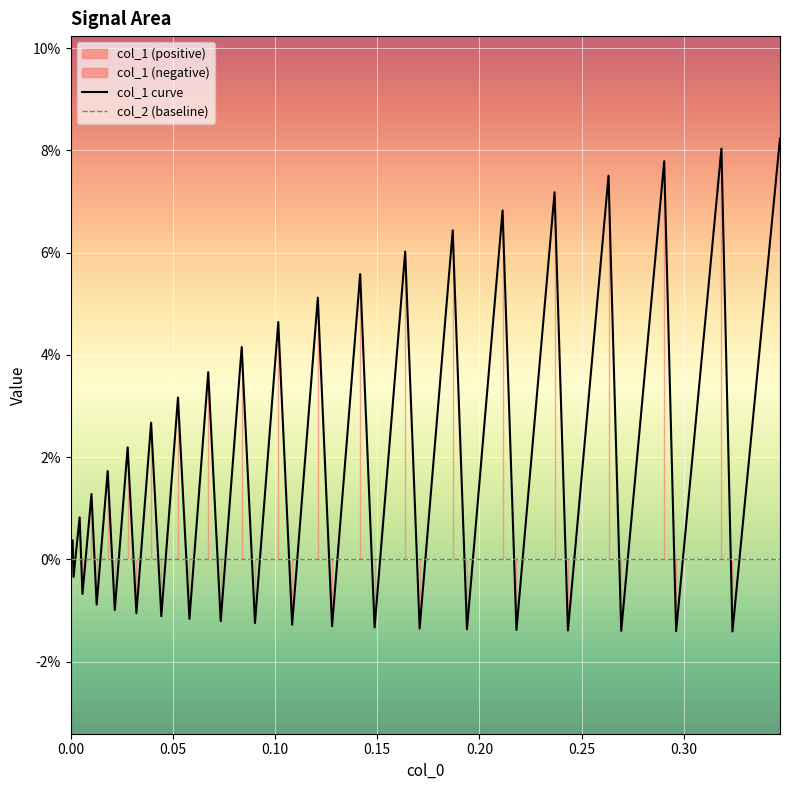

What is the sum of all col_1 curve values?

0.7